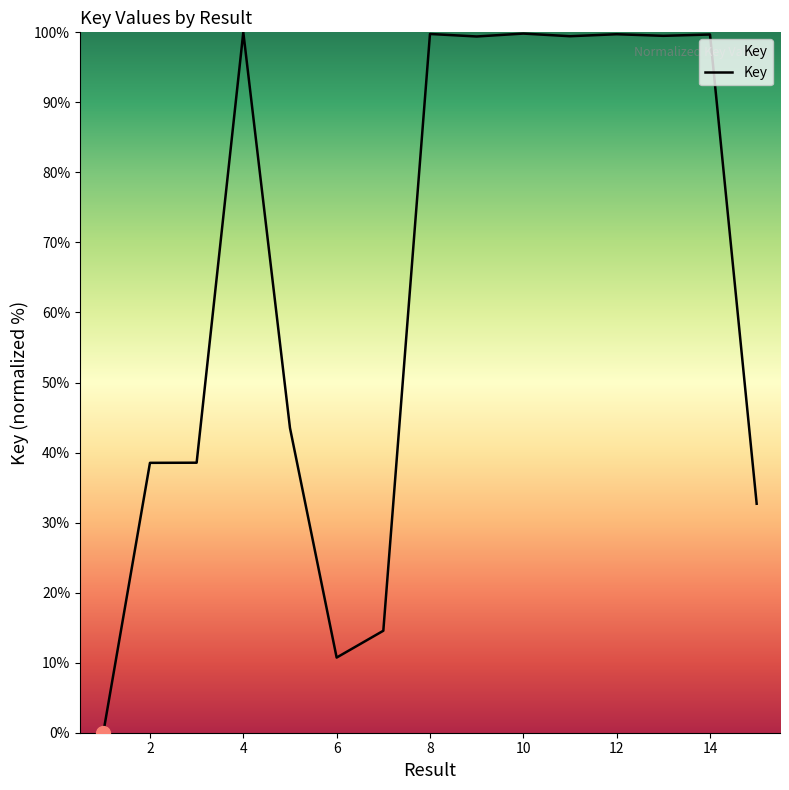

What is the difference between the maximum and minimum values?

100.0